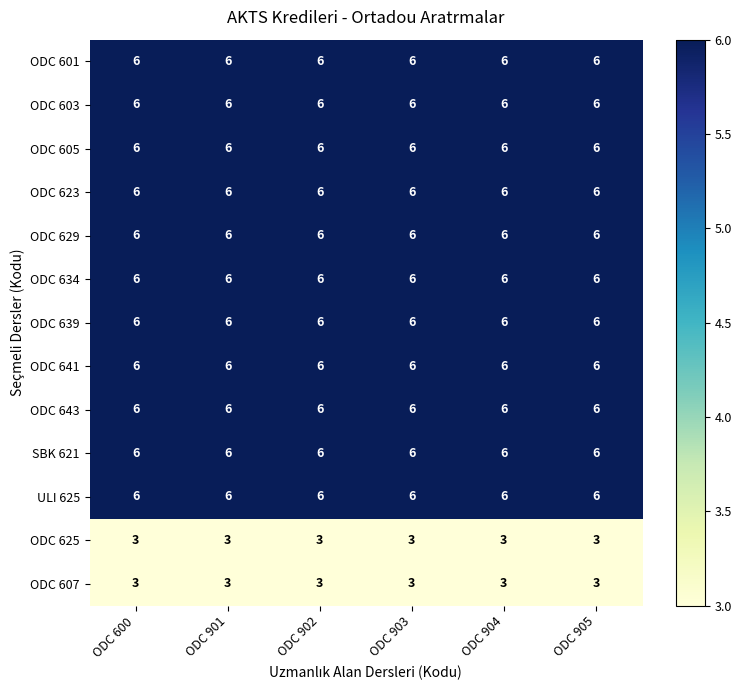

What is the greatest value displayed?

6